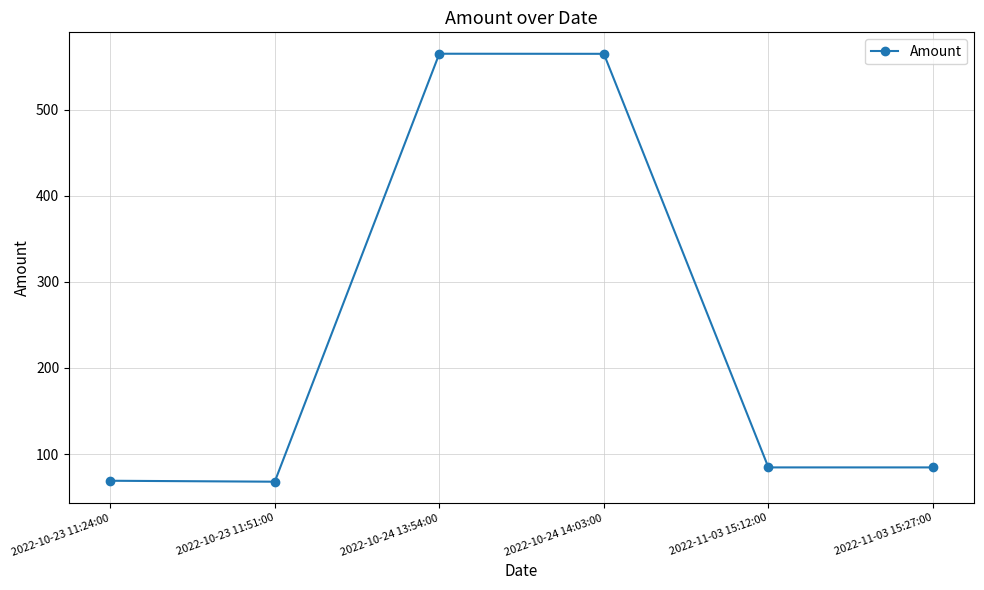

What is the average value?

239.3